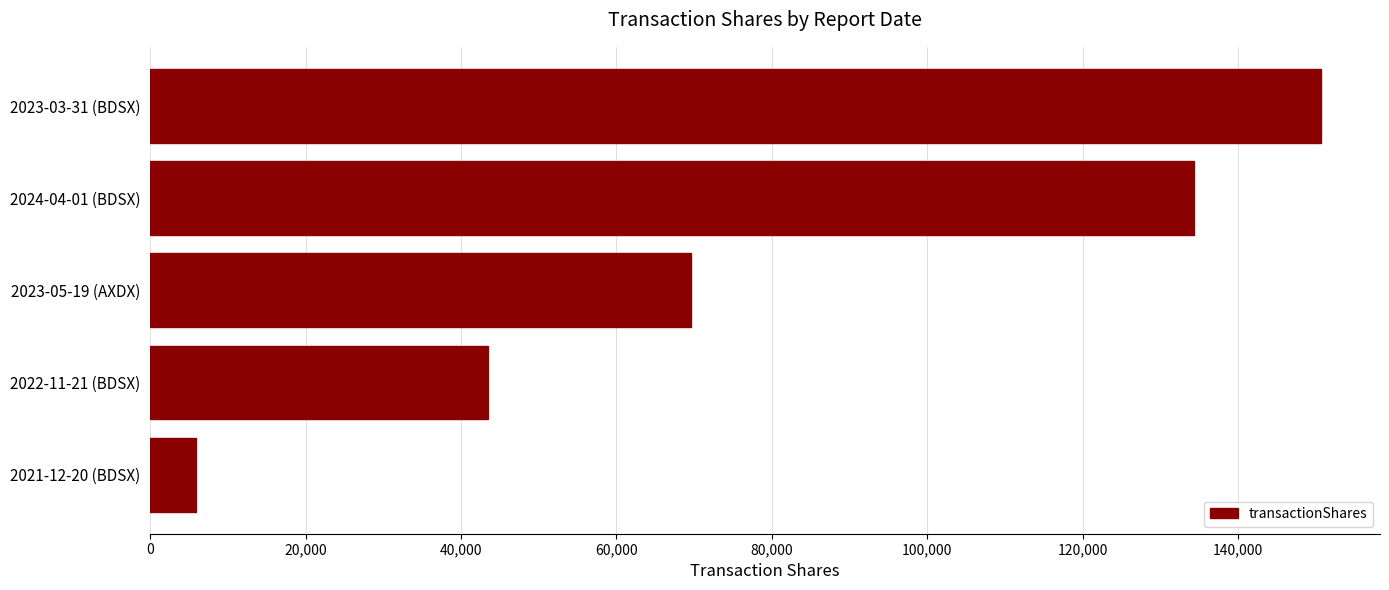

Does the chart contain stacked bars?

No